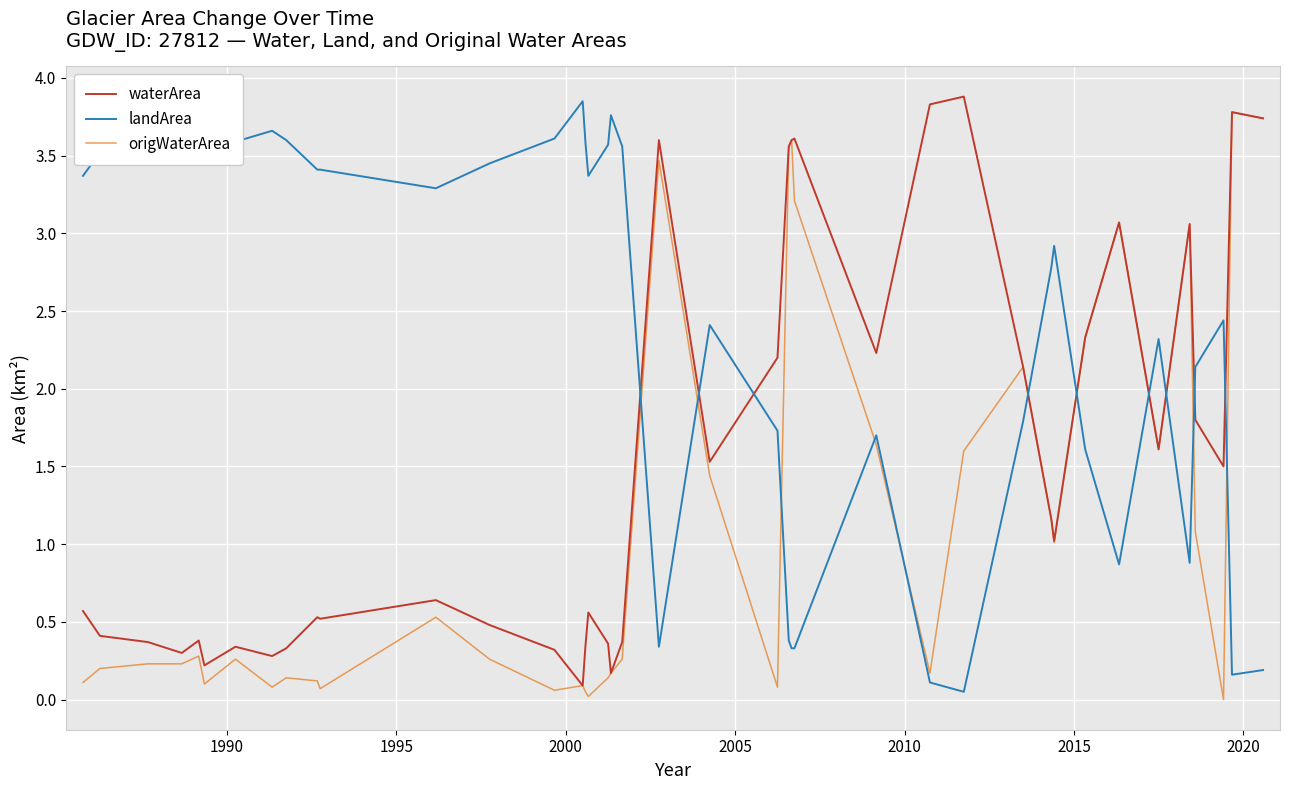

Which series has the largest total across all categories?

landArea